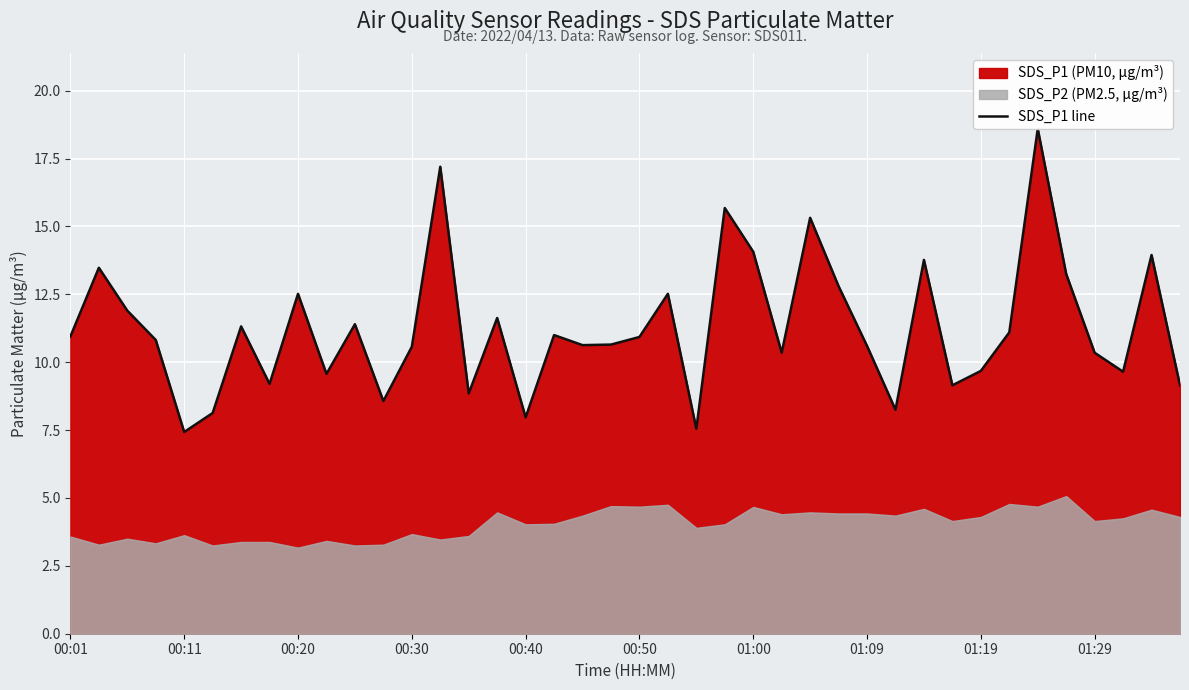

What is the difference between the values at 00:01 and 23?

4.7